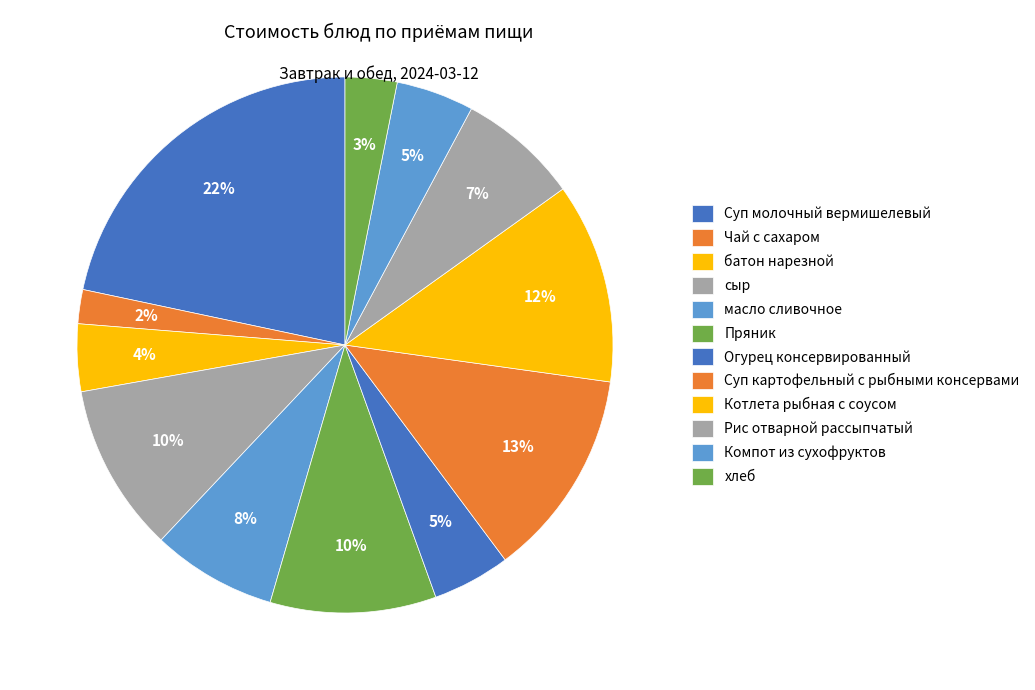

Rank the categories by value from lowest to highest.

Чай с сахаром, хлеб, батон нарезной, Огурец консервированный, Компот из сухофруктов, Рис отварной рассыпчатый, масло сливочное, Пряник, сыр, Котлета рыбная с соусом, Суп картофельный с рыбными консервами, Суп молочный вермишелевый